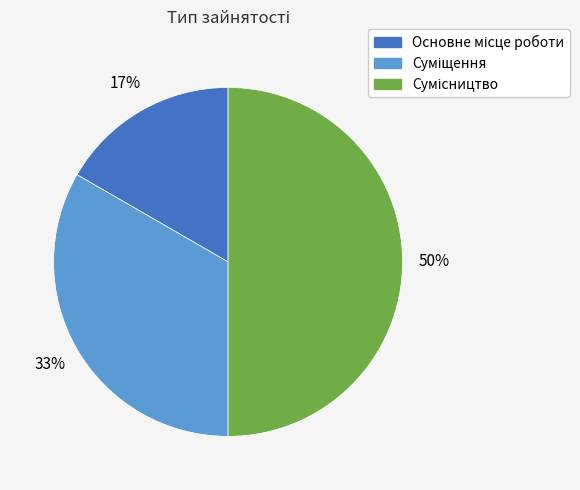

To the nearest percent, what is the average slice percentage?

33%